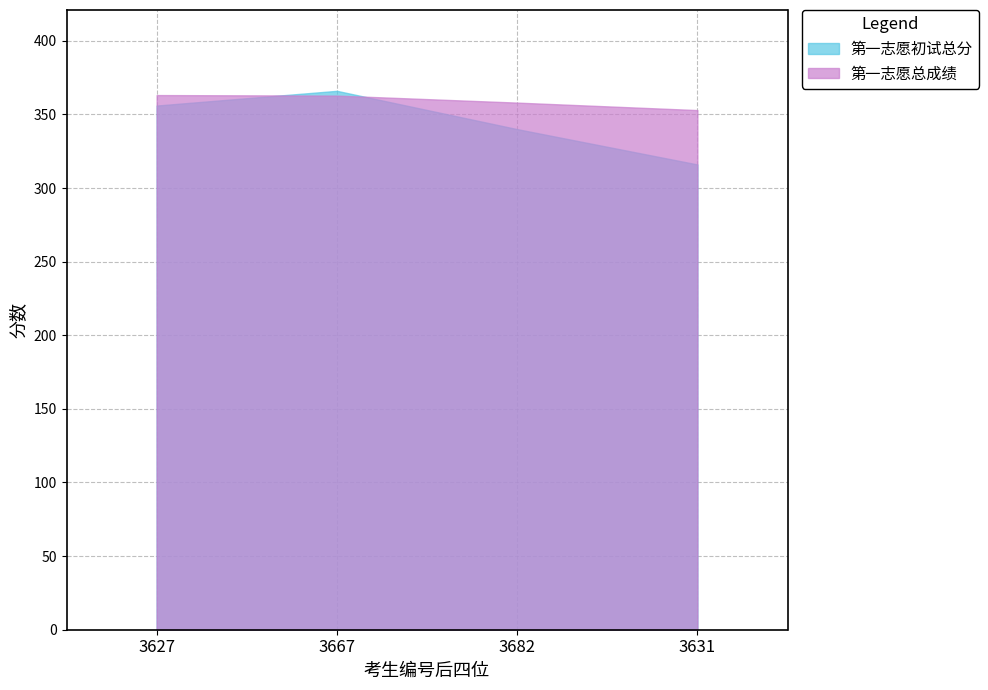

What is the approximate value of 第一志愿总成绩 at 3667?

362.8